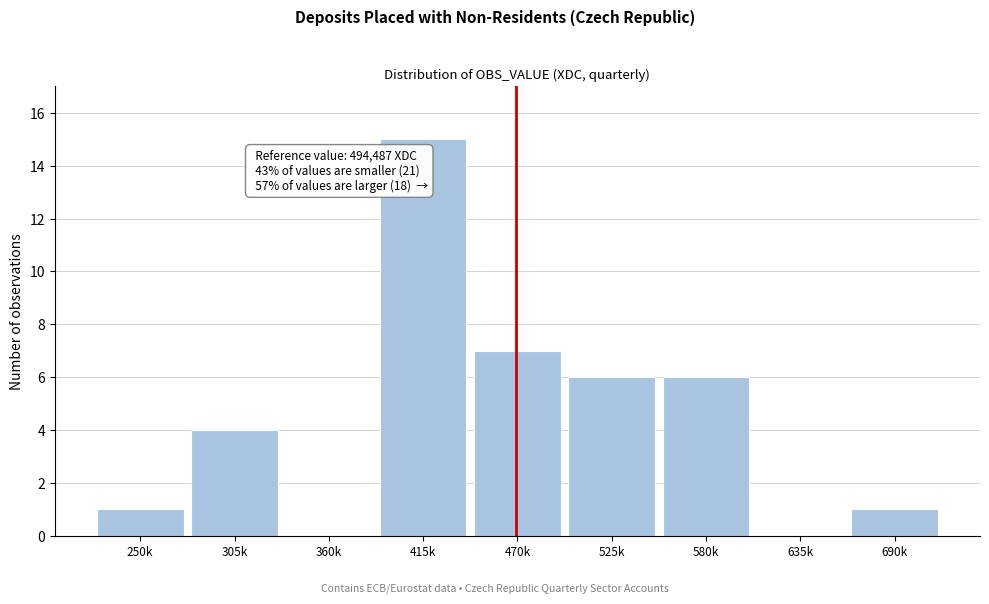

Reading left to right, extract all data points from this chart.

250k=1	305k=4	360k=0	415k=15	470k=7	525k=6	580k=6	635k=0	690k=1